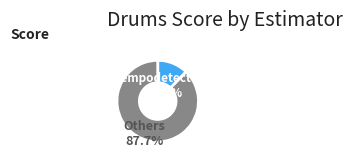

Does any single category account for the majority?

Yes